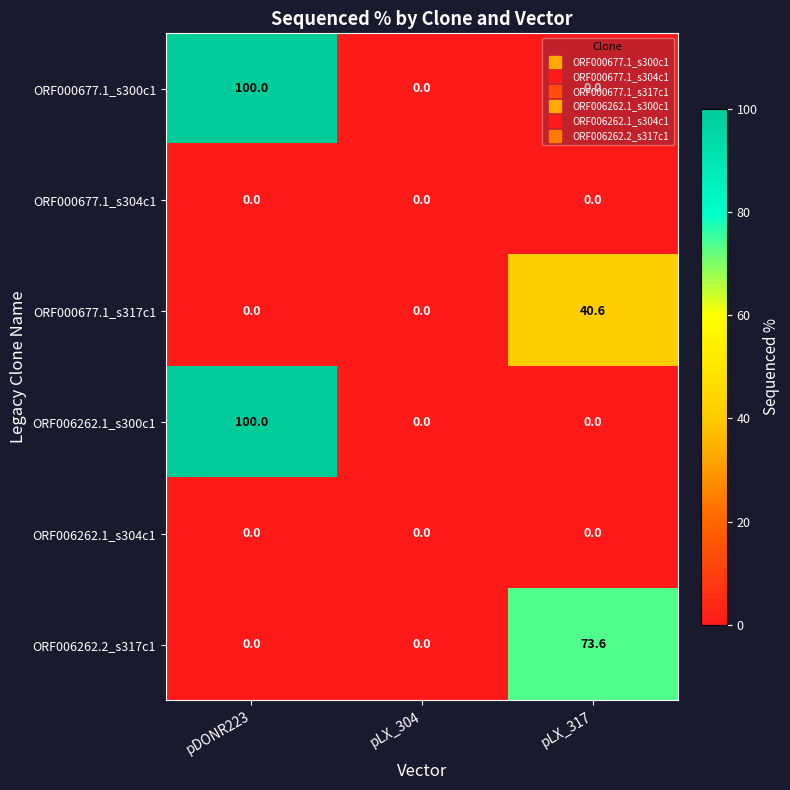

The value of ORF000677.1_s300c1 at pLX_304 is -35.0. True or false?

False